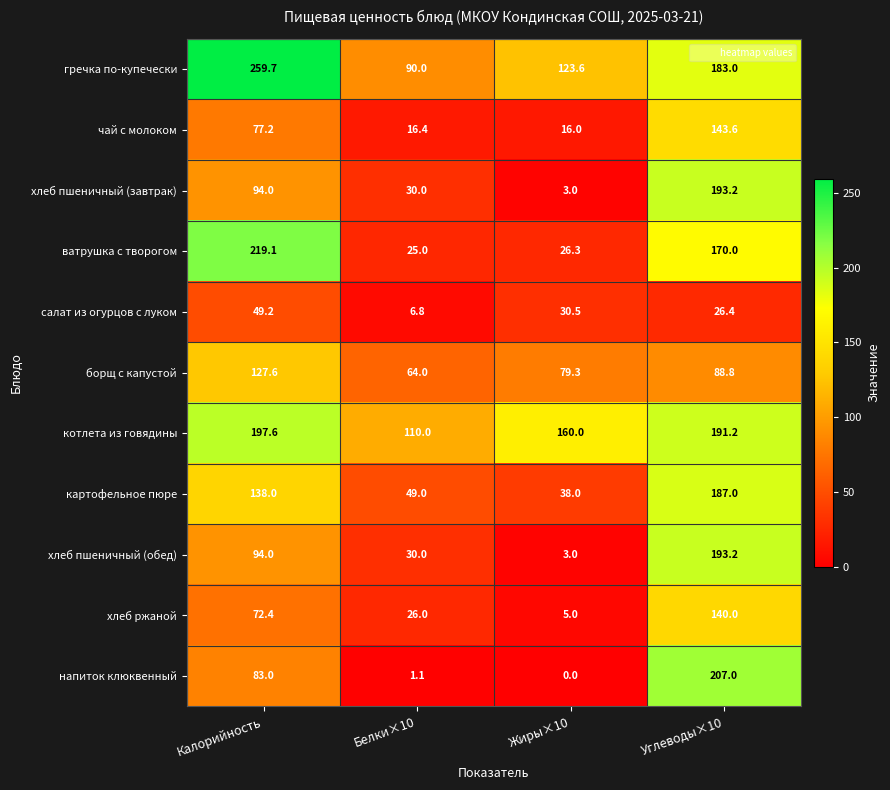

How many values in the борщ с капустой series are below 88?

2